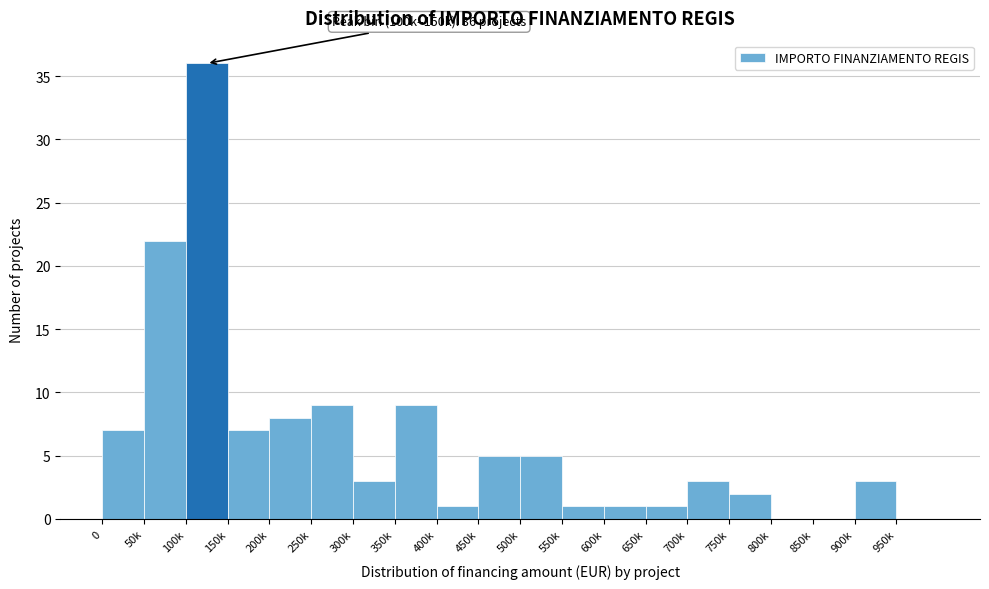

Reading right to left, what are all the values shown in this chart?

950k=0	900k=3	850k=0	800k=0	750k=2	700k=3	650k=1	600k=1	550k=1	500k=5	450k=5	400k=1	350k=9	300k=3	250k=9	200k=8	150k=7	100k=36	50k=22	0=7